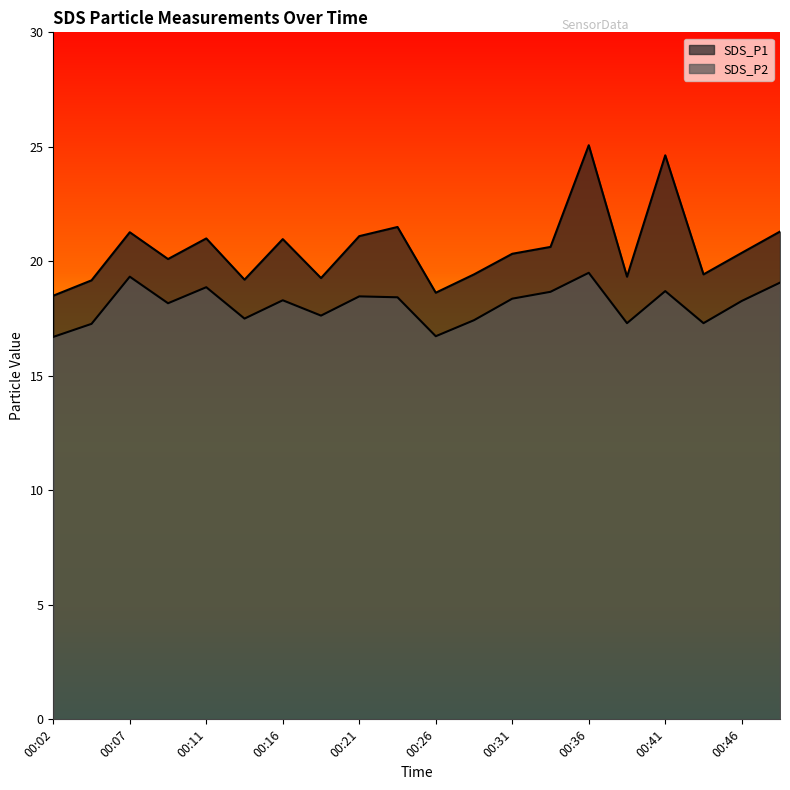

The value of SDS_P2 at 00:33 is 18.7. True or false?

True